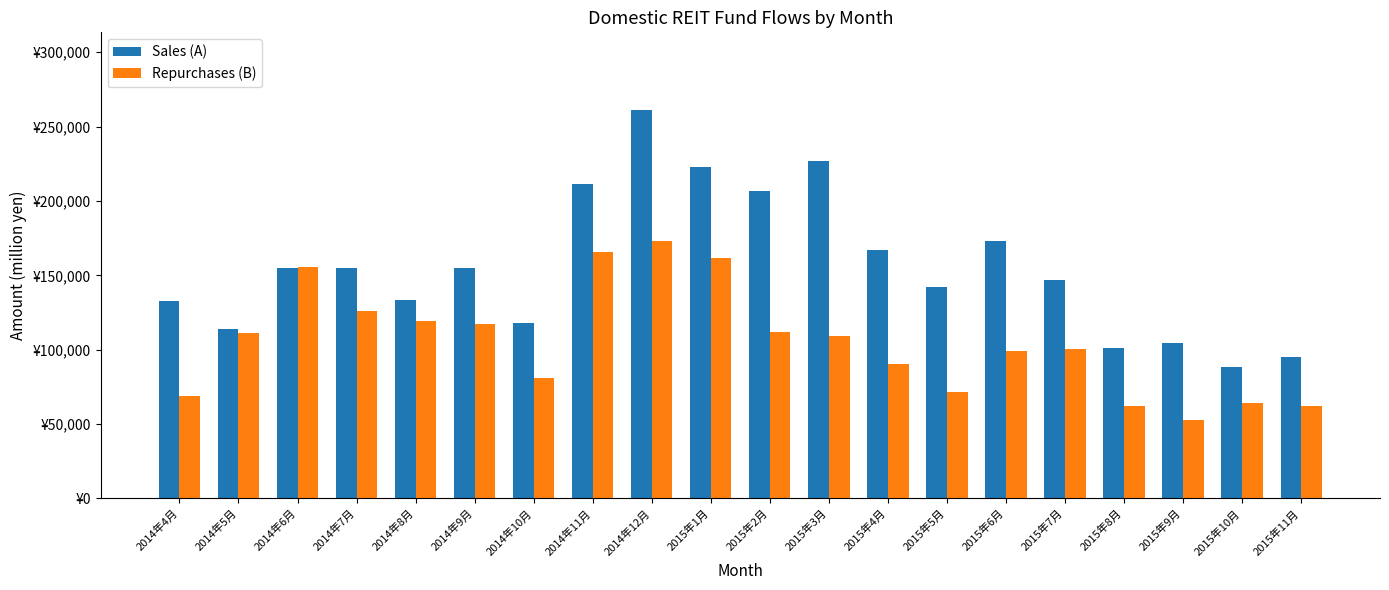

Rank the series by their average value, from lowest to highest.

Repurchases (B), Sales (A)